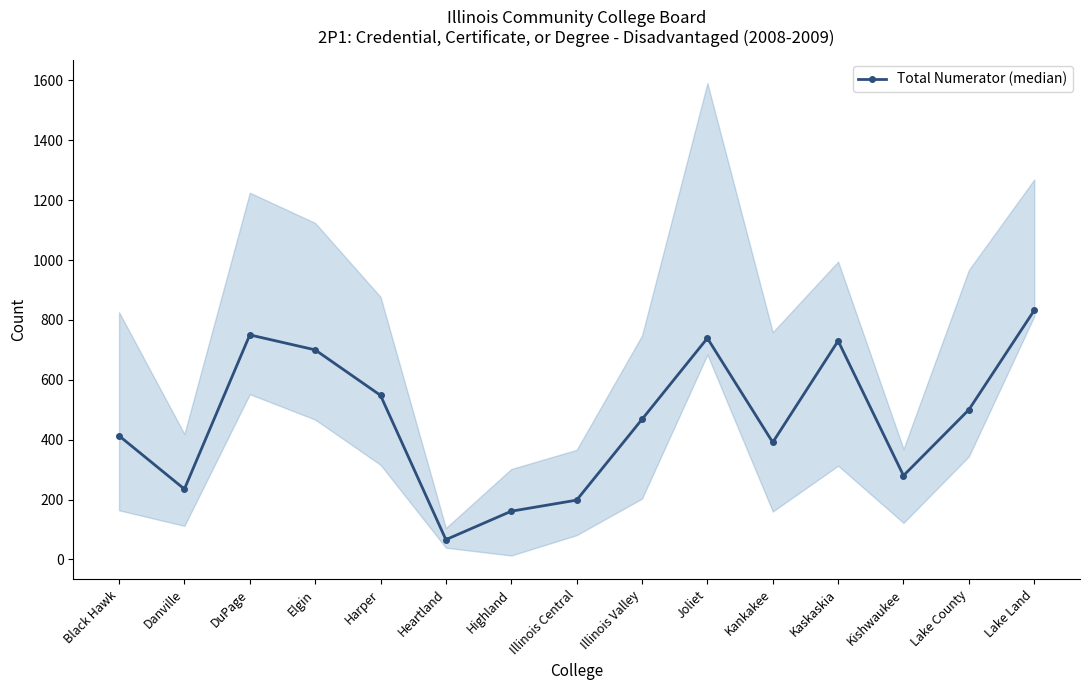

What is the difference between the maximum and minimum values?

766